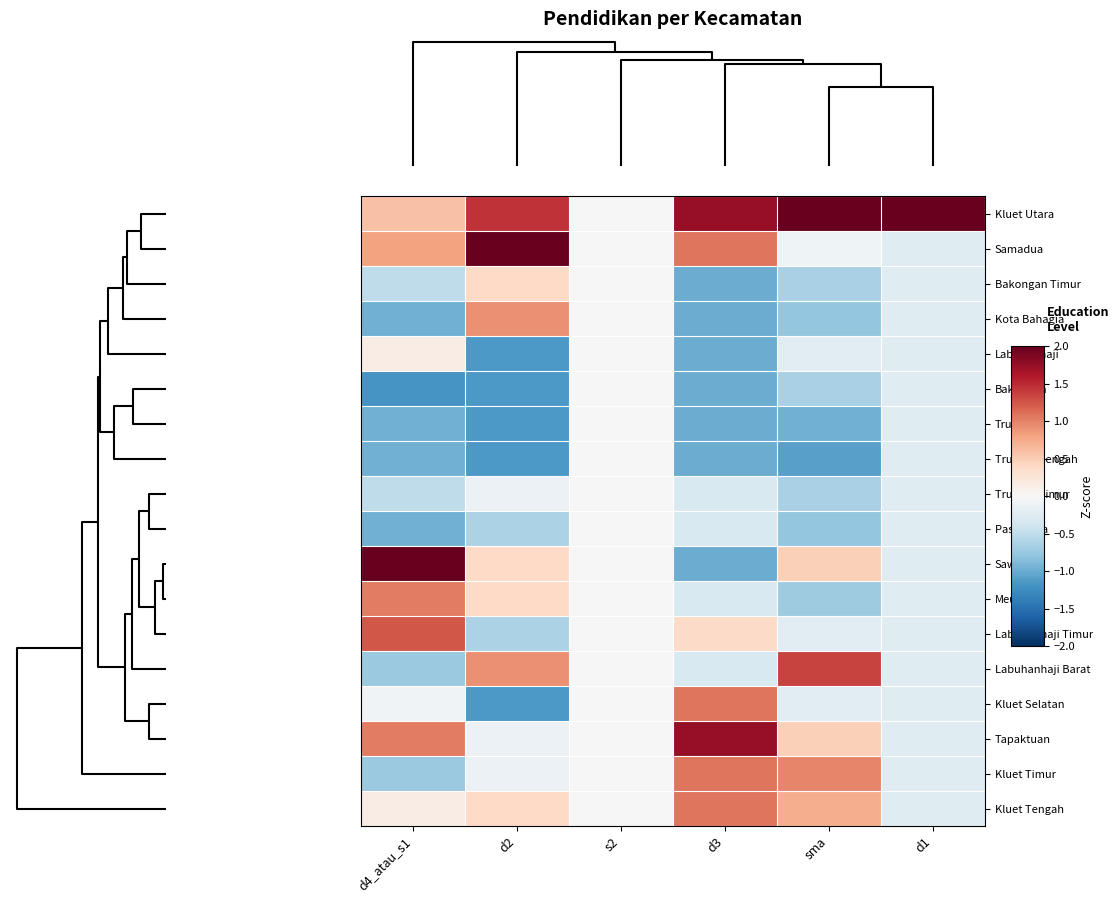

How many distinct data groups are displayed?

18